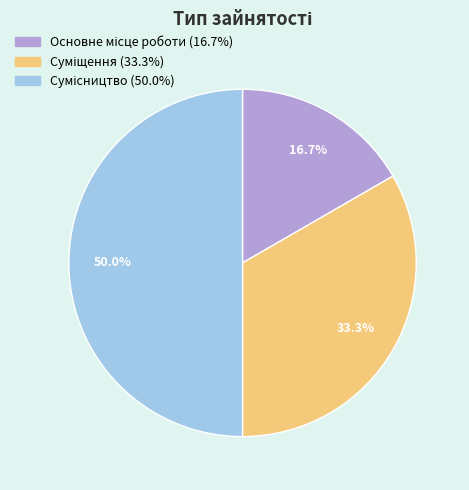

Does any single category account for the majority?

No